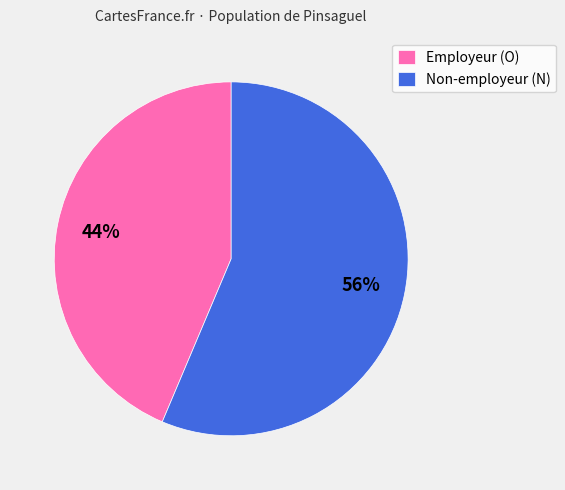

Approximately how many times larger is the value at Non-employeur (N) compared to Employeur (O)?

1.3